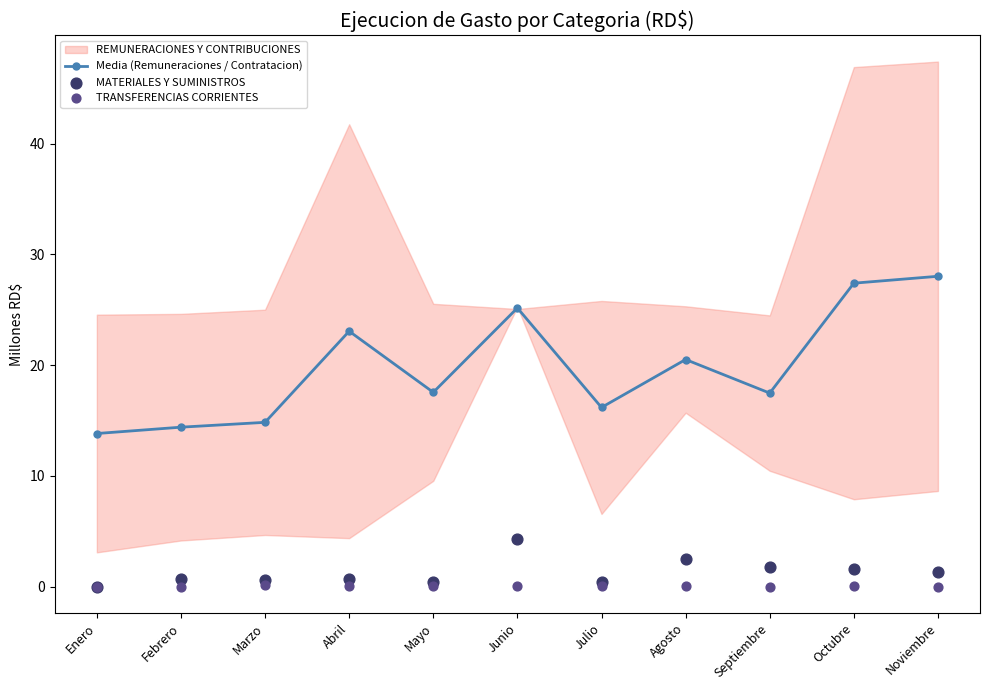

What is the total value across all series at Abril?

23.8